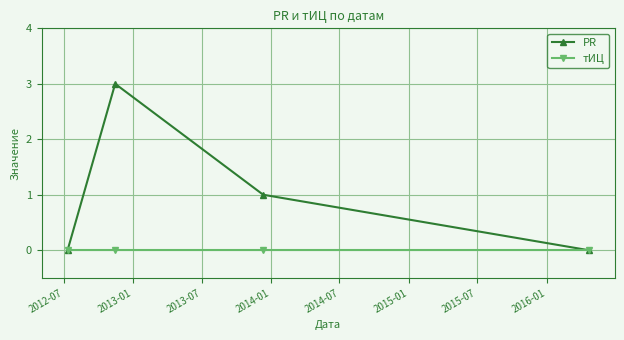

Reading right to left, transcribe all the data shown in this chart.

PR: 0	1	3	0
тИЦ: 0	0	0	0